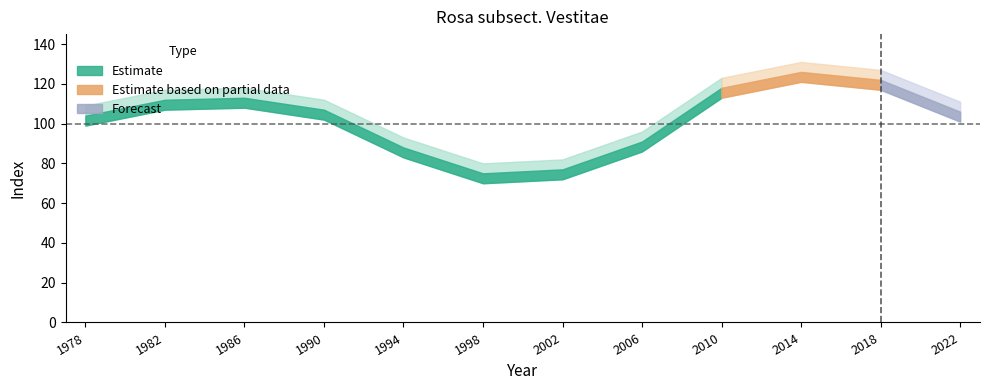

What is the change in value from 1986 to 2022?

-7